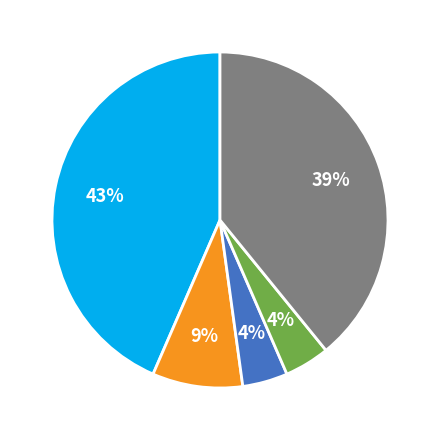

To the nearest percent, what is the average slice percentage?

20%